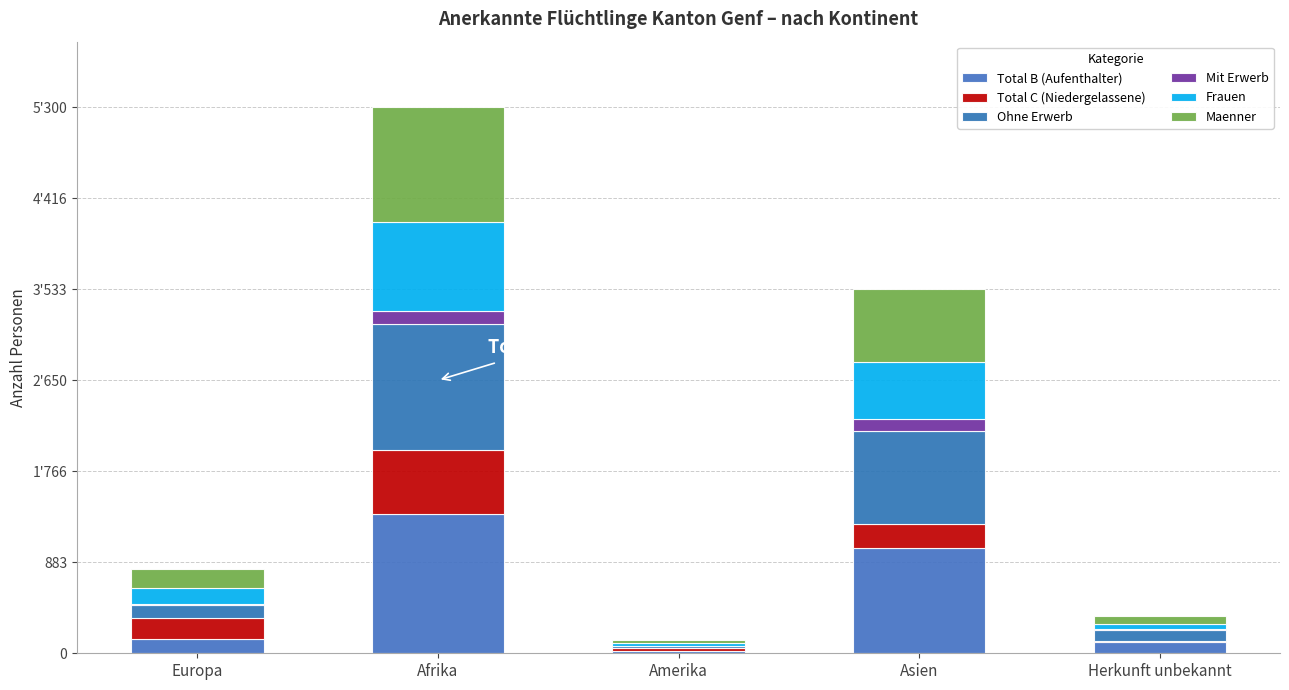

Between Afrika and Amerika, which series saw the biggest shift?

Total B (Aufenthalter)